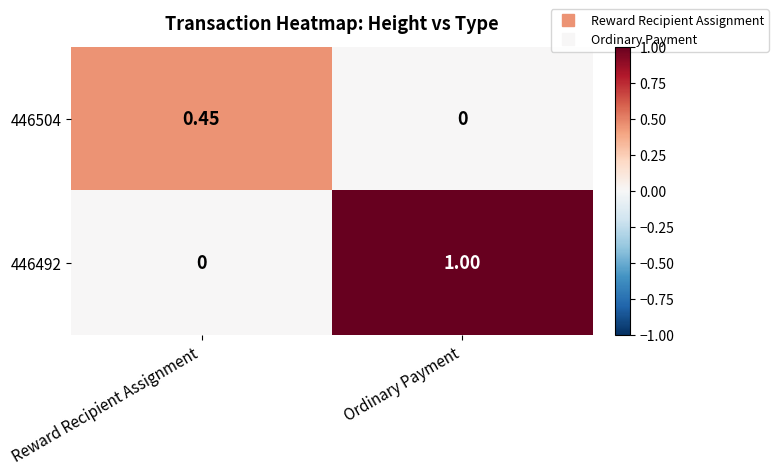

Which label corresponds to the largest value in the chart?

Ordinary Payment